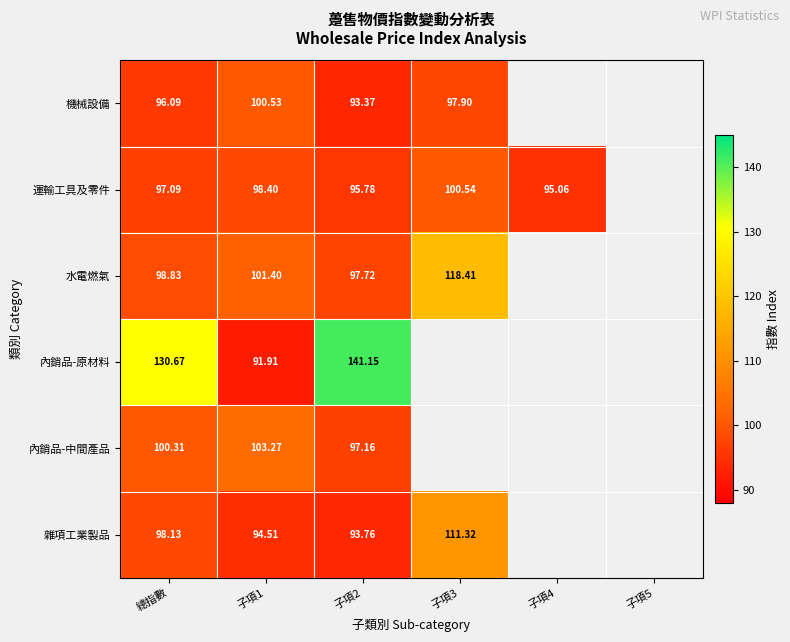

What is the greatest value displayed?

141.2